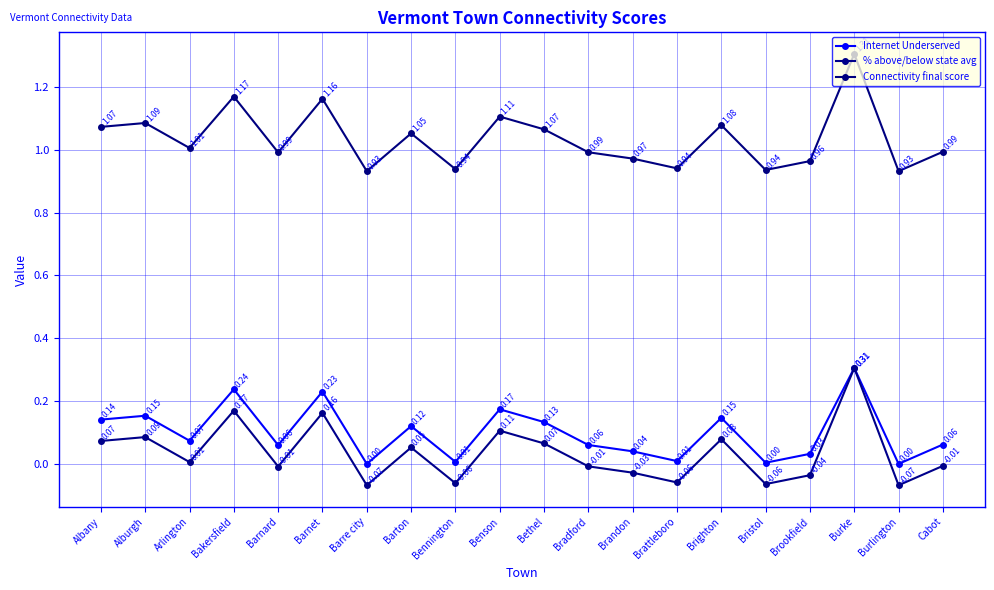

True or false: Internet Underserved and % above/below state avg cross at least once.

False